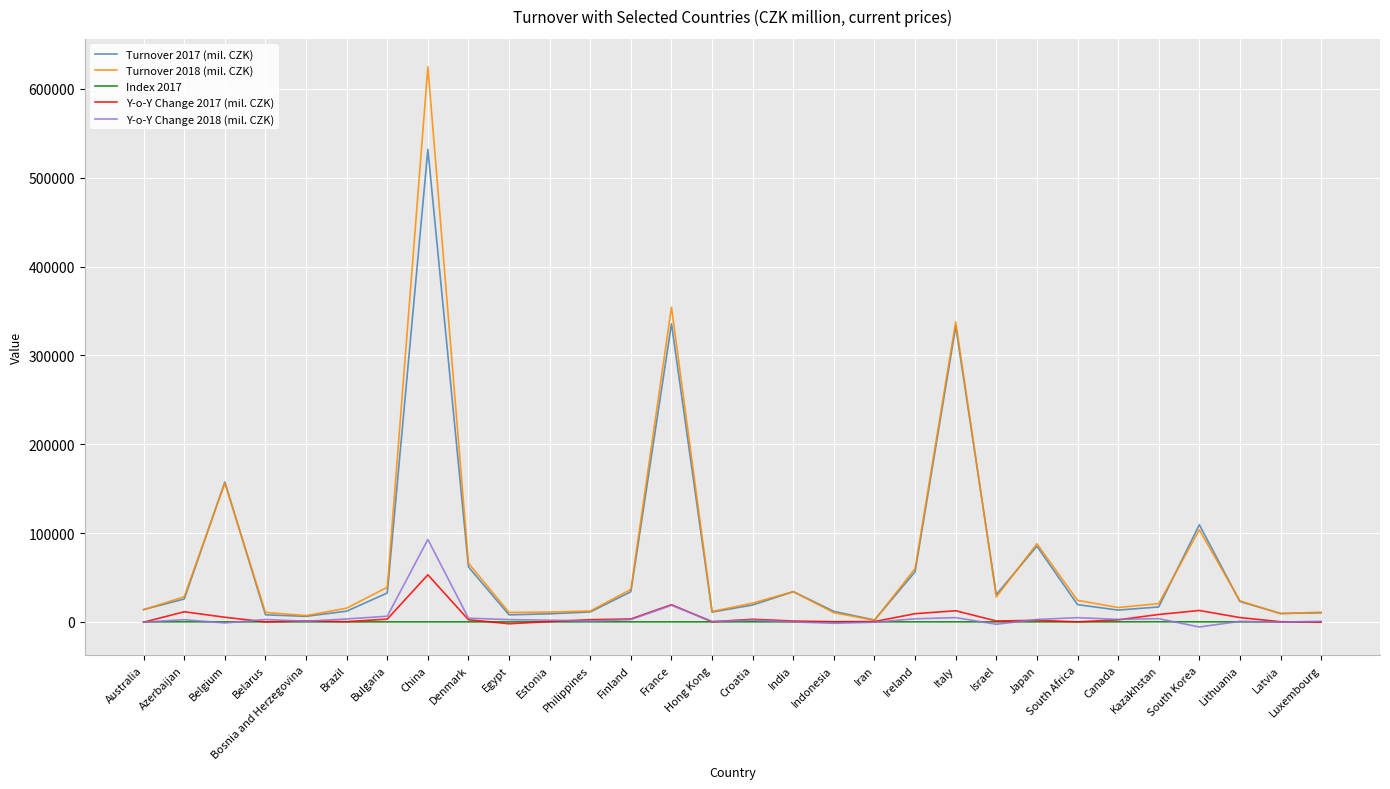

How many lines are shown in the chart?

5